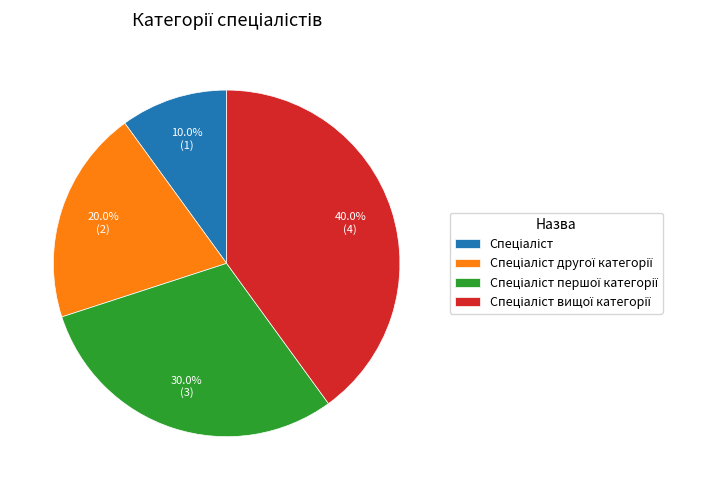

How many slices are in this pie chart?

4